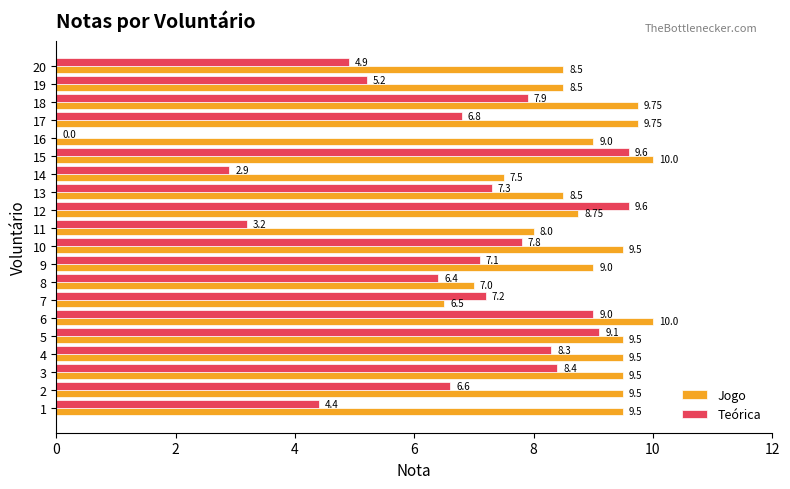

What is the spread (max minus min) of values at 6?

1.0